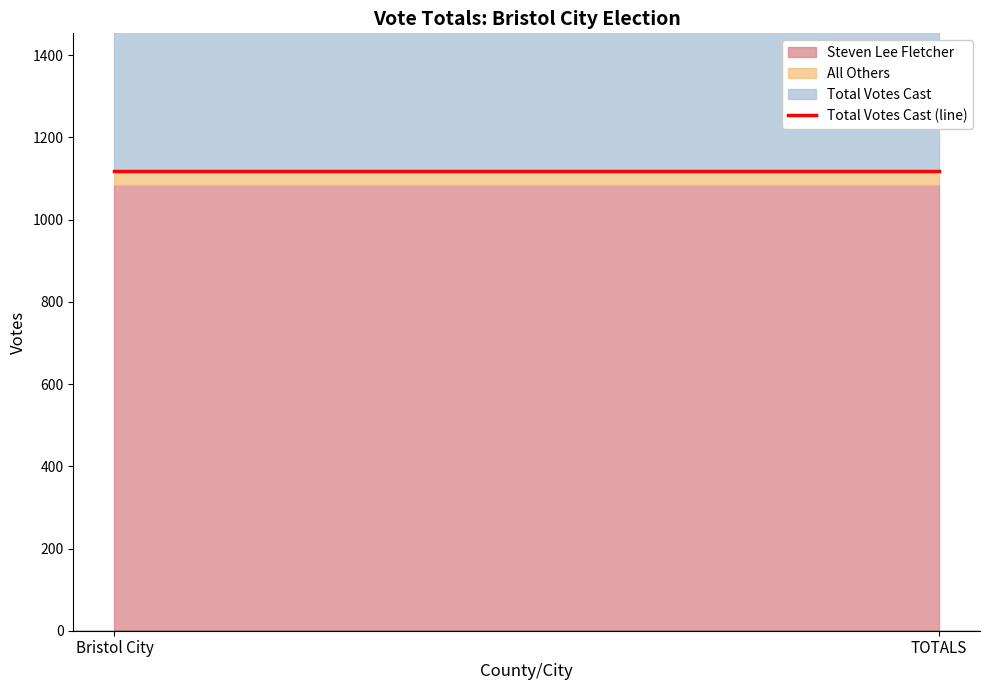

What is the highest value of the Steven Lee Fletcher series?

1085